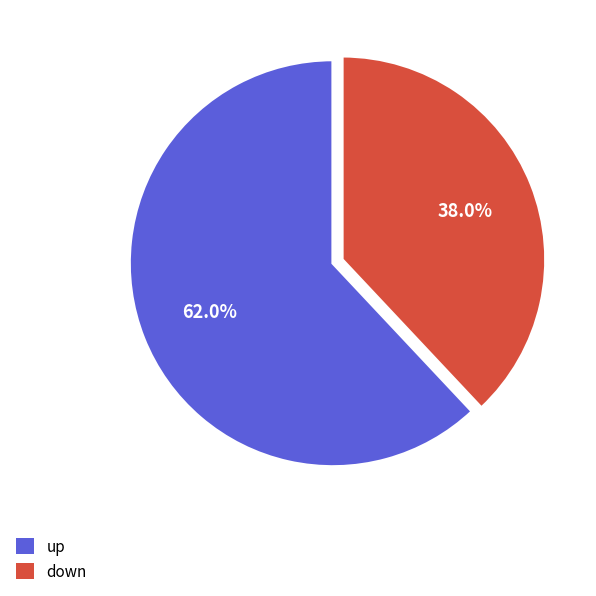

Which slice is the largest?

up